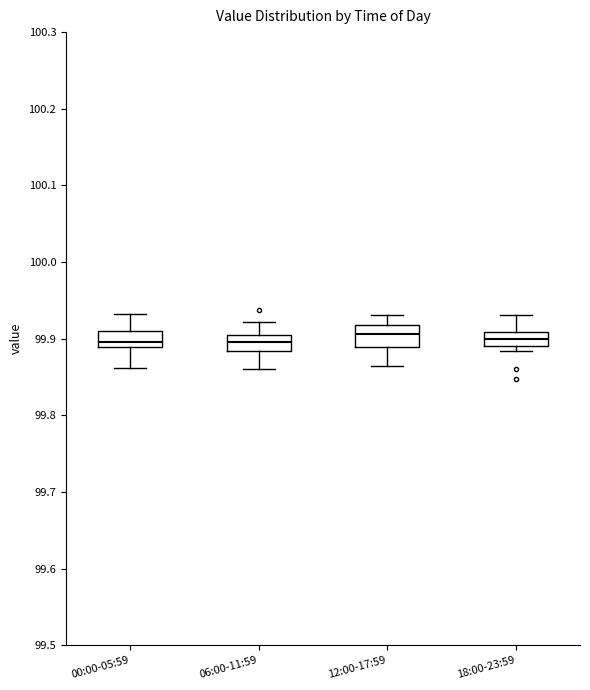

Where does the median line of the box for 00:00-05:59 sit on the y-axis? The values are not printed on the chart, so give them approximately, as read against the axis.

99.90